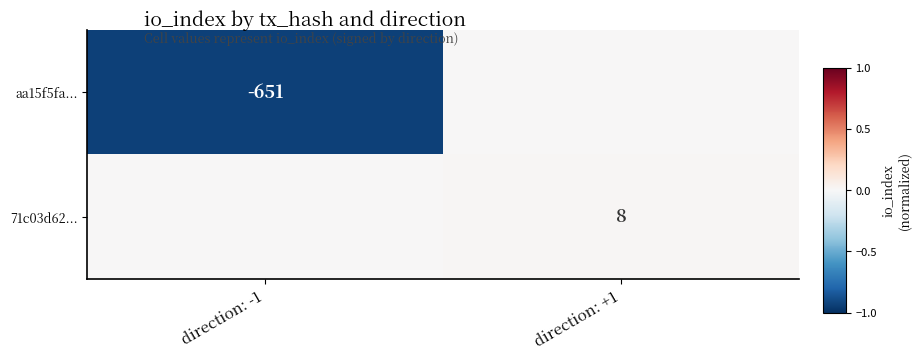

At which category is the sum across all series the highest?

direction: +1